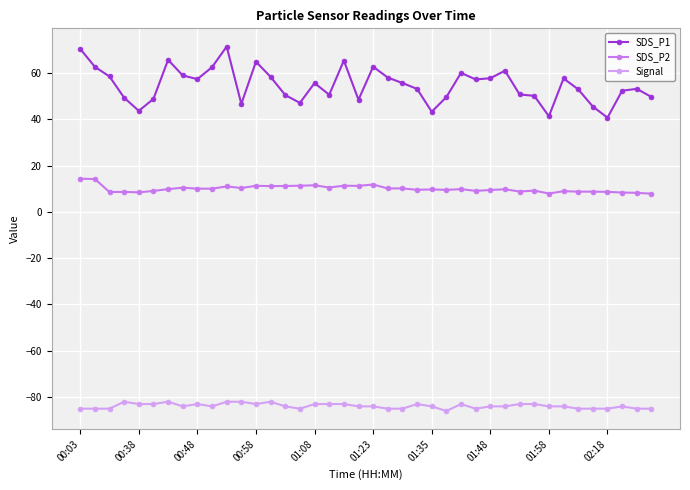

List the series in order of their overall mean, lowest first.

Signal, SDS_P2, SDS_P1